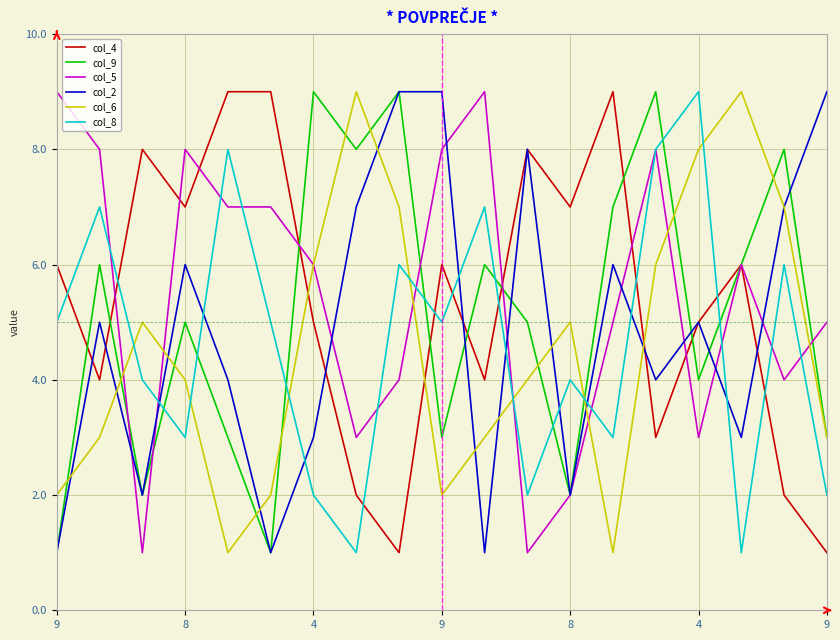

What is the maximum value shown in the chart?

9